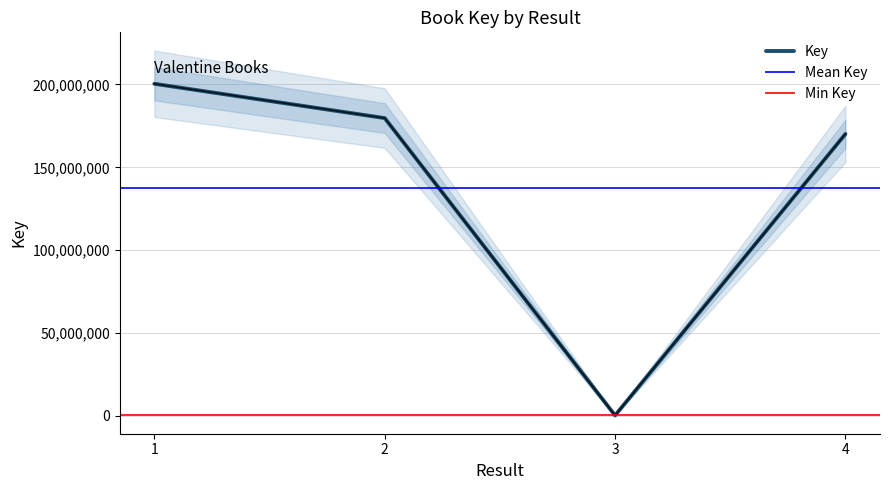

What is the change in value from 1 to 3?

-200065544